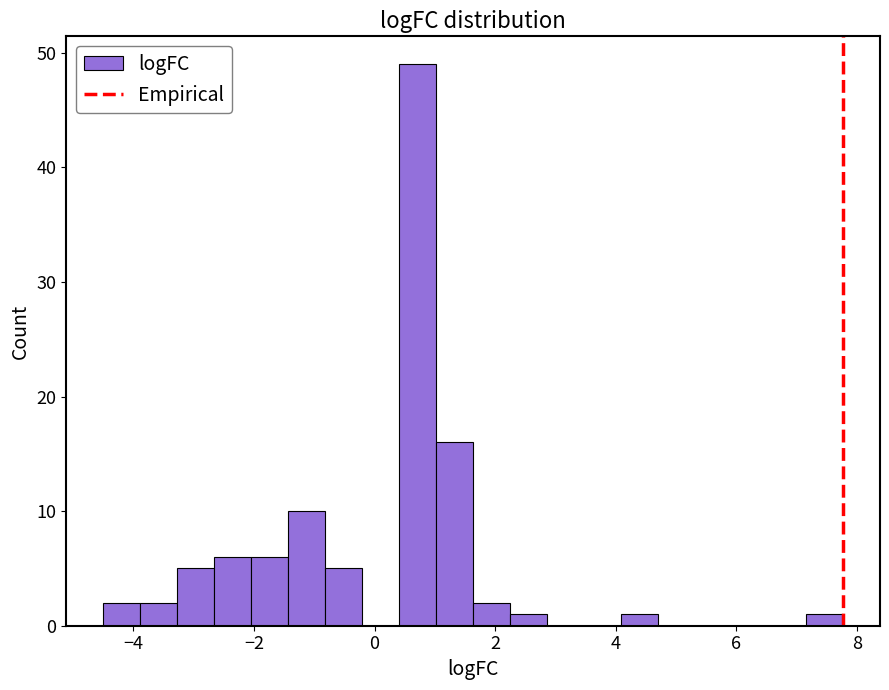

Read against the x-axis, roughly where is the centre of the tallest bar?

0.8